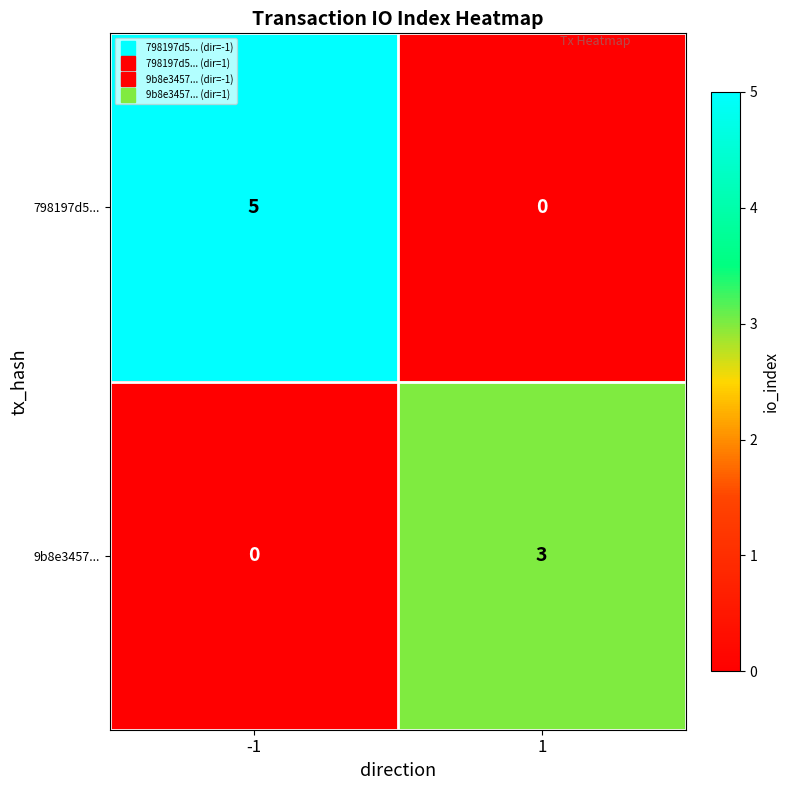

What is the maximum value shown in the chart?

5